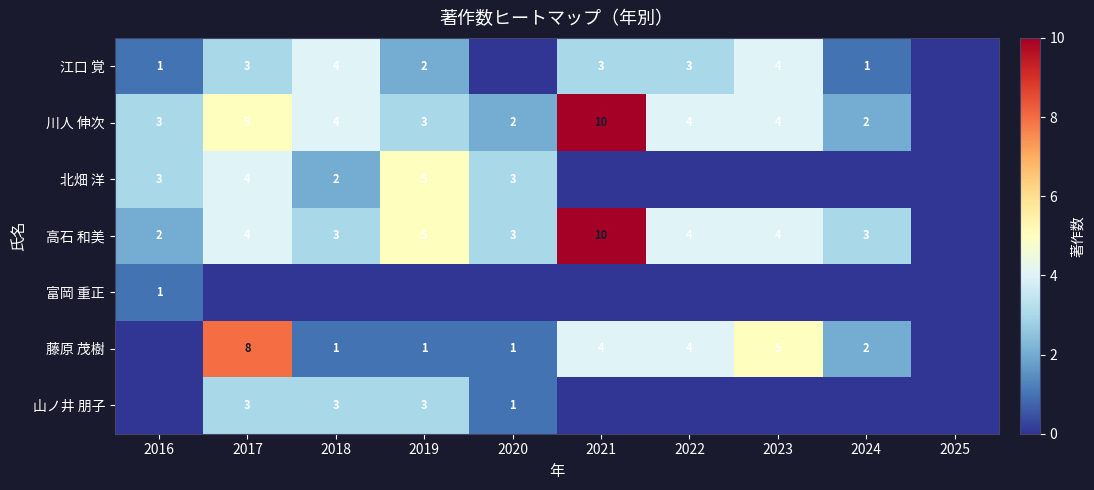

The 北畑 洋 series shows 4 at 2016. True or false?

False